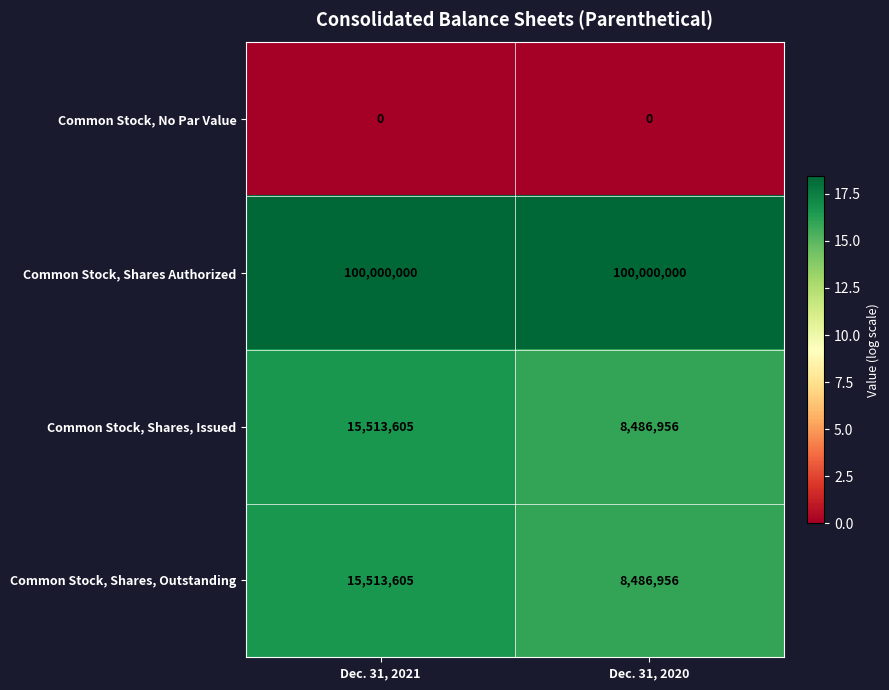

At which label does Common Stock, Shares, Outstanding reach its minimum?

Dec. 31, 2020